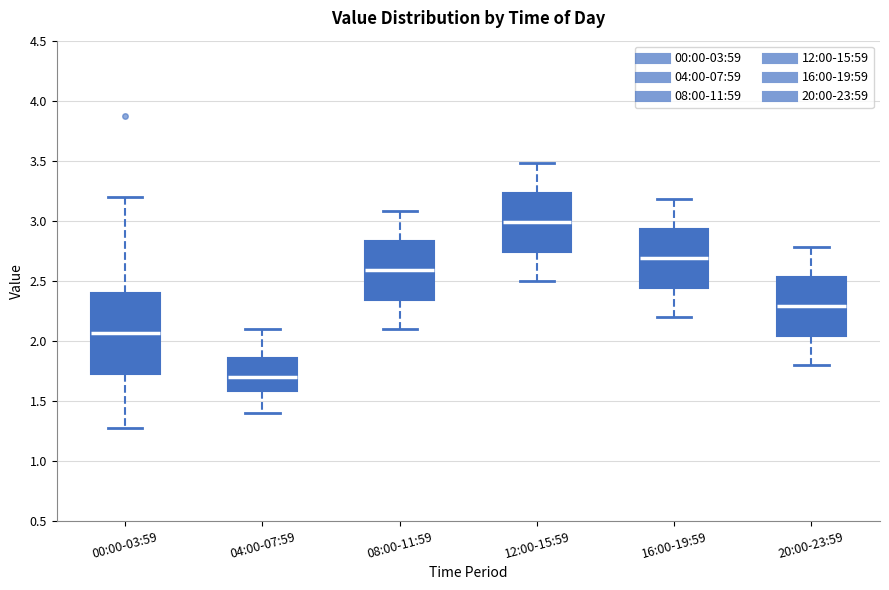

Which box is the tallest, from its lower edge to its upper edge?

00:00-03:59